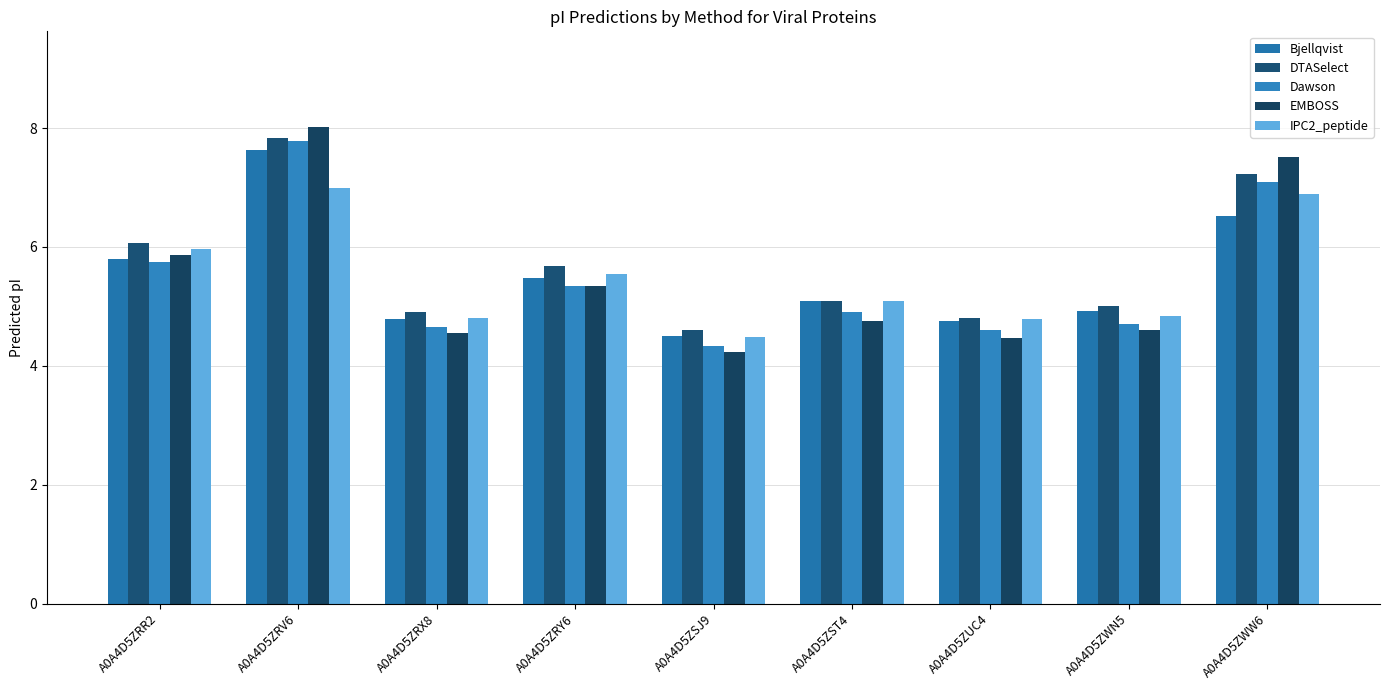

Reading right to left, what are all the values shown in this chart?

Bjellqvist: A0A4D5ZWW6=6.5	A0A4D5ZWN5=4.9	A0A4D5ZUC4=4.8	A0A4D5ZST4=5.1	A0A4D5ZSJ9=4.5	A0A4D5ZRY6=5.5	A0A4D5ZRX8=4.8	A0A4D5ZRV6=7.6	A0A4D5ZRR2=5.8
DTASelect: A0A4D5ZWW6=7.2	A0A4D5ZWN5=5.0	A0A4D5ZUC4=4.8	A0A4D5ZST4=5.1	A0A4D5ZSJ9=4.6	A0A4D5ZRY6=5.7	A0A4D5ZRX8=4.9	A0A4D5ZRV6=7.8	A0A4D5ZRR2=6.1
Dawson: A0A4D5ZWW6=7.1	A0A4D5ZWN5=4.7	A0A4D5ZUC4=4.6	A0A4D5ZST4=4.9	A0A4D5ZSJ9=4.3	A0A4D5ZRY6=5.3	A0A4D5ZRX8=4.6	A0A4D5ZRV6=7.8	A0A4D5ZRR2=5.7
EMBOSS: A0A4D5ZWW6=7.5	A0A4D5ZWN5=4.6	A0A4D5ZUC4=4.5	A0A4D5ZST4=4.8	A0A4D5ZSJ9=4.2	A0A4D5ZRY6=5.3	A0A4D5ZRX8=4.5	A0A4D5ZRV6=8.0	A0A4D5ZRR2=5.9
IPC2_peptide: A0A4D5ZWW6=6.9	A0A4D5ZWN5=4.8	A0A4D5ZUC4=4.8	A0A4D5ZST4=5.1	A0A4D5ZSJ9=4.5	A0A4D5ZRY6=5.5	A0A4D5ZRX8=4.8	A0A4D5ZRV6=7.0	A0A4D5ZRR2=6.0